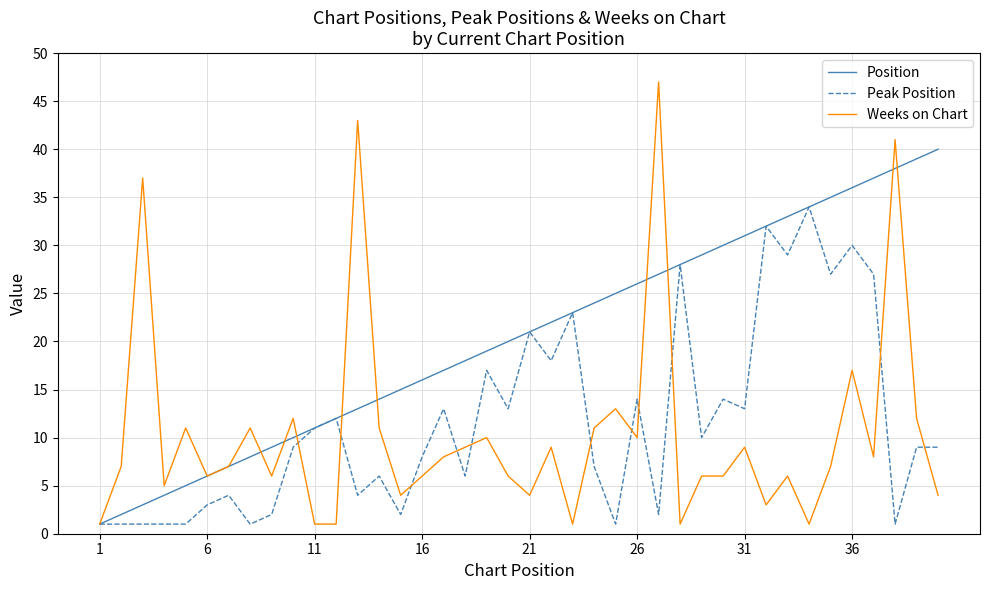

Reading left to right, transcribe all the data shown in this chart.

Position: 1	2	3	4	5	6	7	8	9	10	11	12	13	14	15	16	17	18	19	20	21	22	23	24	25	26	27	28	29	30	31	32	33	34	35	36	37	38	39	40
Peak Position: 1	1	1	1	1	3	4	1	2	9	11	12	4	6	2	8	13	6	17	13	21	18	23	7	1	14	2	28	10	14	13	32	29	34	27	30	27	1	9	9
Weeks on Chart: 1	7	37	5	11	6	7	11	6	12	1	1	43	11	4	6	8	9	10	6	4	9	1	11	13	10	47	1	6	6	9	3	6	1	7	17	8	41	12	4